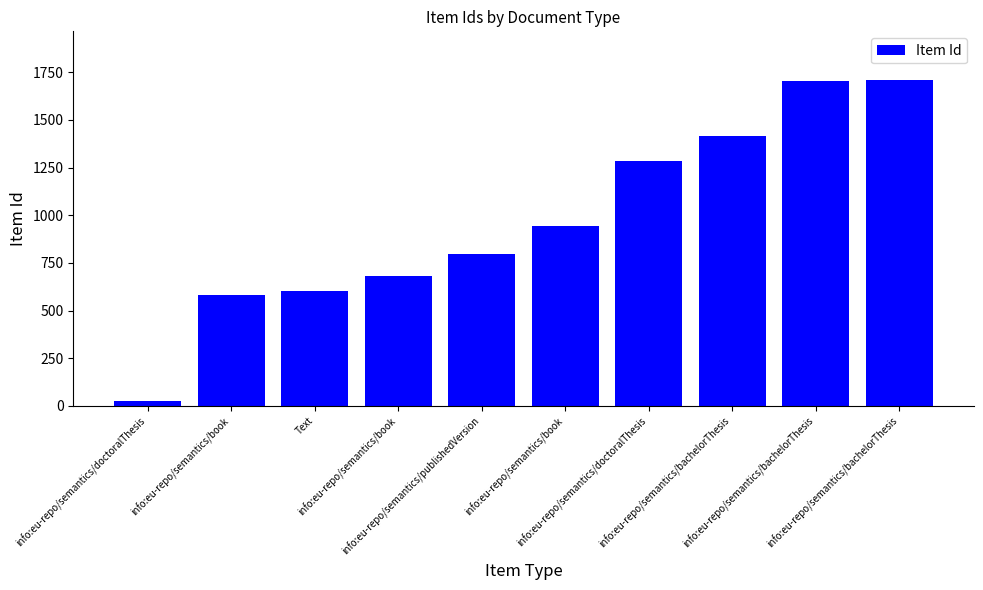

Reading left to right, what are all the values shown in this chart?

info:eu-repo/semantics/doctoralThesis=26	info:eu-repo/semantics/book=584	Text=603	info:eu-repo/semantics/book=679	info:eu-repo/semantics/publishedVersion=797	info:eu-repo/semantics/book=941	info:eu-repo/semantics/doctoralThesis=1286	info:eu-repo/semantics/bachelorThesis=1413	info:eu-repo/semantics/bachelorThesis=1704	info:eu-repo/semantics/bachelorThesis=1708